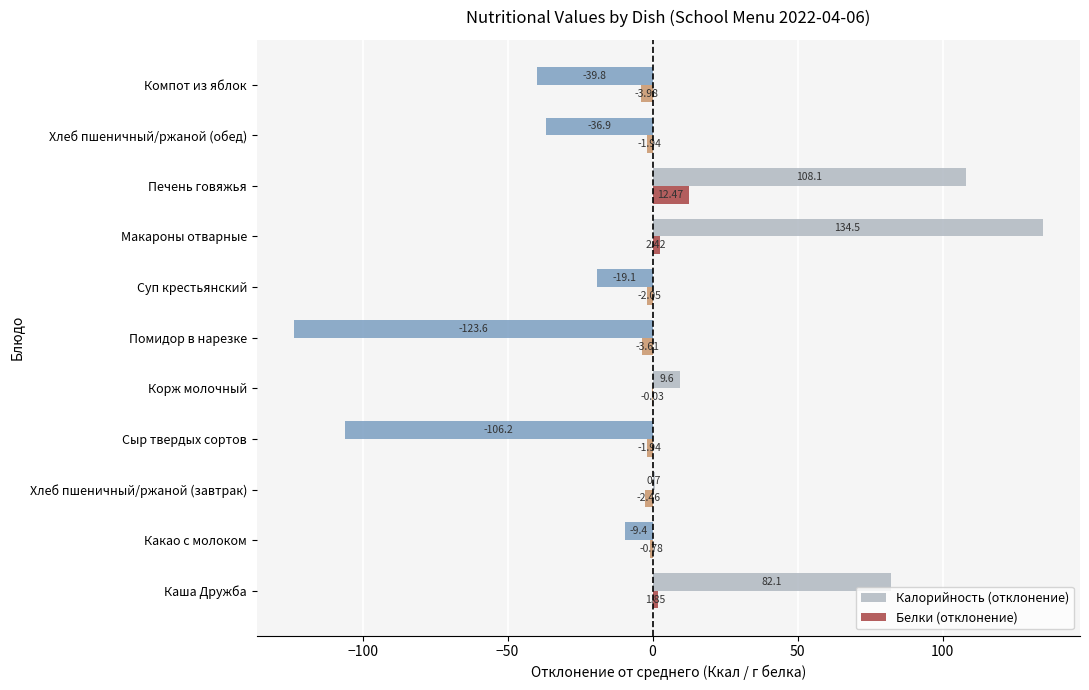

Between Какао с молоком and Хлеб пшеничный/ржаной (обед), which series saw the biggest shift?

Калорийность (отклонение)